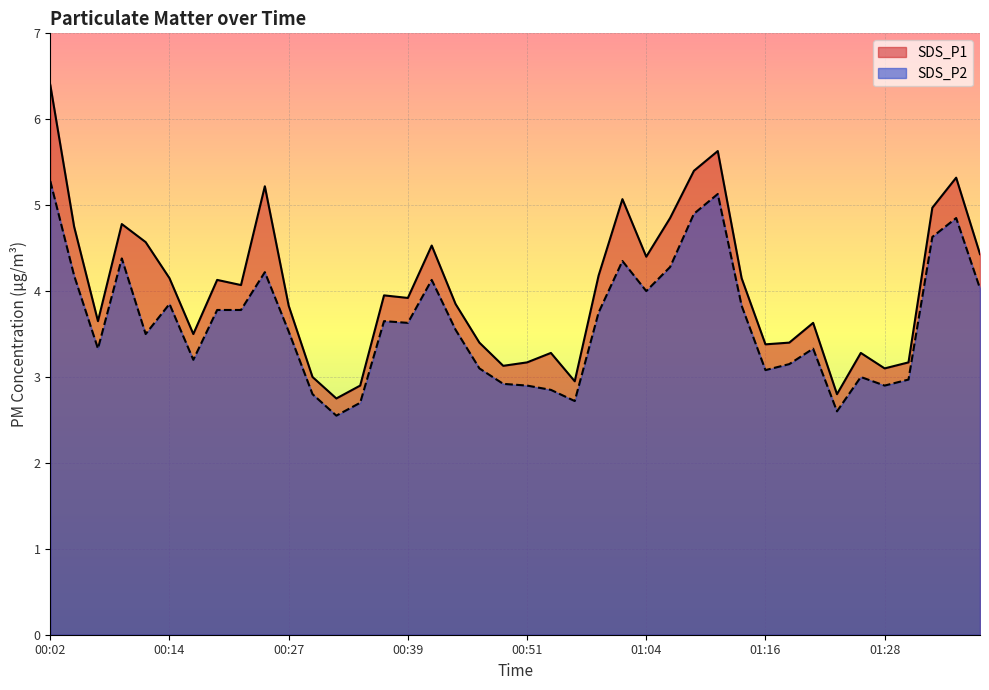

Does the chart display data point markers on the line(s)?

No